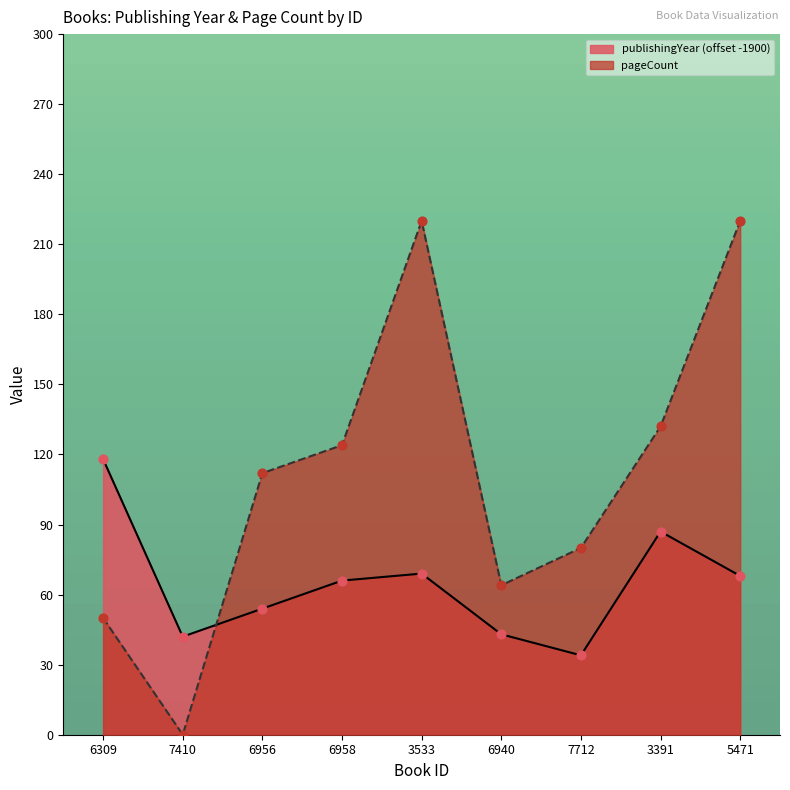

Which series has the largest Y range (max minus min)?

pageCount